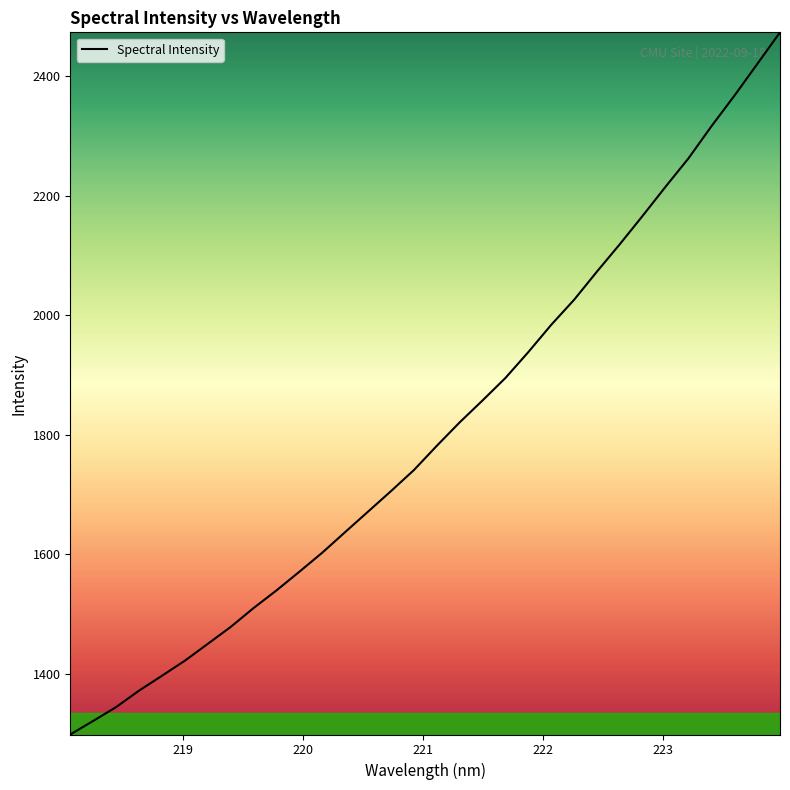

What is the difference between the maximum and minimum values?

1175.3